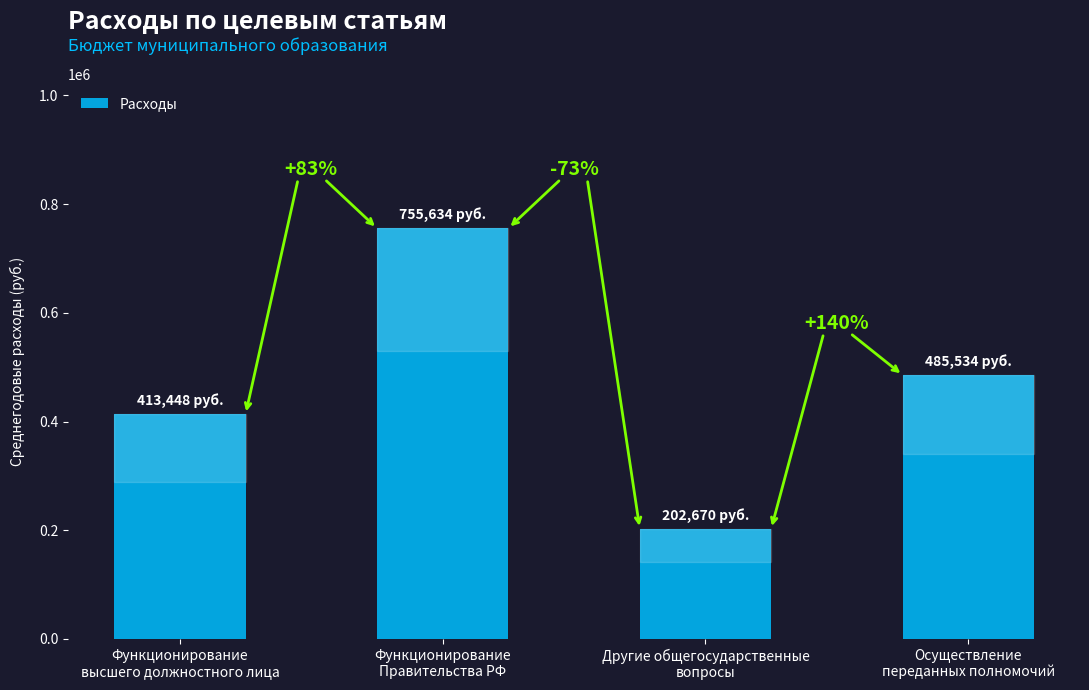

The value at Другие общегосударственные
вопросы is 279001.1. True or false?

False